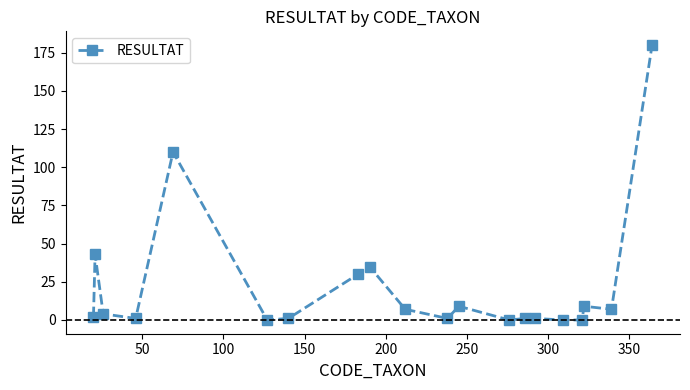

What is the value of the 19th point from the left?

7